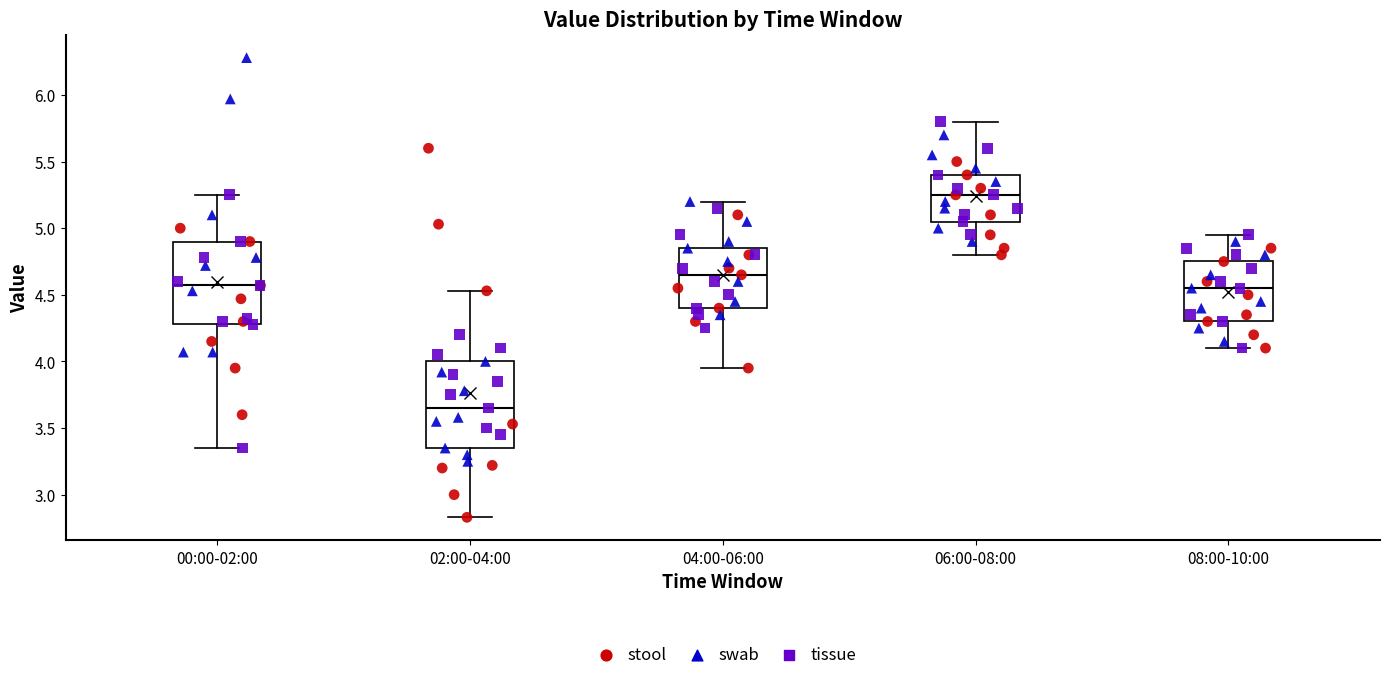

Reading left to right, read every box against the y-axis: the position of its median line, the range the box covers, and the ends of its whiskers. The values are not printed on the chart, so give them approximately, as read against the axis.

00:00-02:00: median 4.55, box 4.30 to 4.90, whiskers 3.35 to 5.25
02:00-04:00: median 3.65, box 3.35 to 4.00, whiskers 2.85 to 4.55
04:00-06:00: median 4.65, box 4.40 to 4.85, whiskers 3.95 to 5.20
06:00-08:00: median 5.25, box 5.05 to 5.40, whiskers 4.80 to 5.80
08:00-10:00: median 4.55, box 4.30 to 4.75, whiskers 4.10 to 4.95